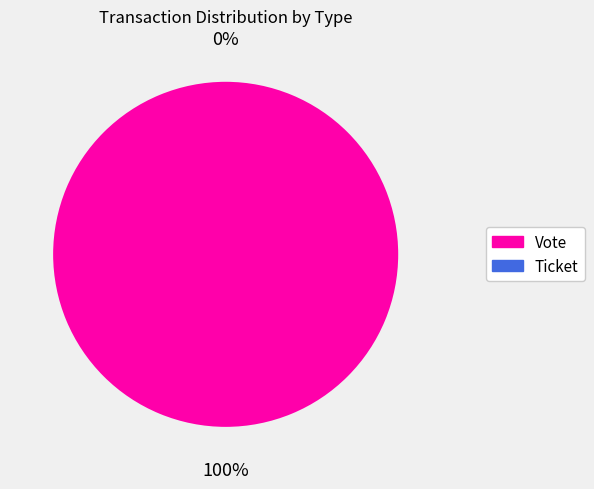

How many segments does this pie chart have?

2